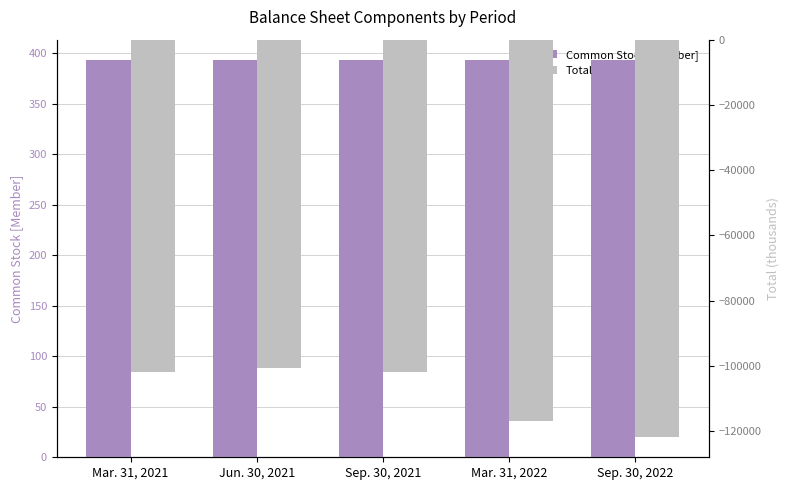

What position from the right is Sep. 30, 2022?

1